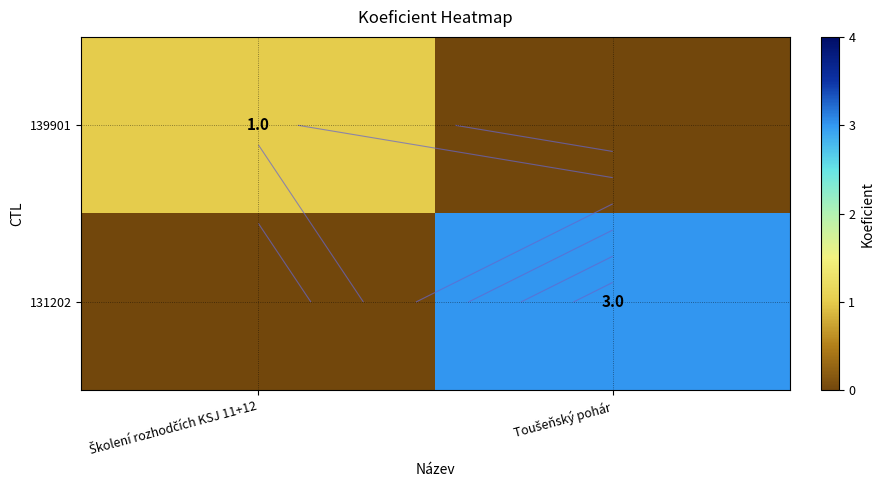

Is it true that 139901 equals -1 at Toušeňský pohár?

False